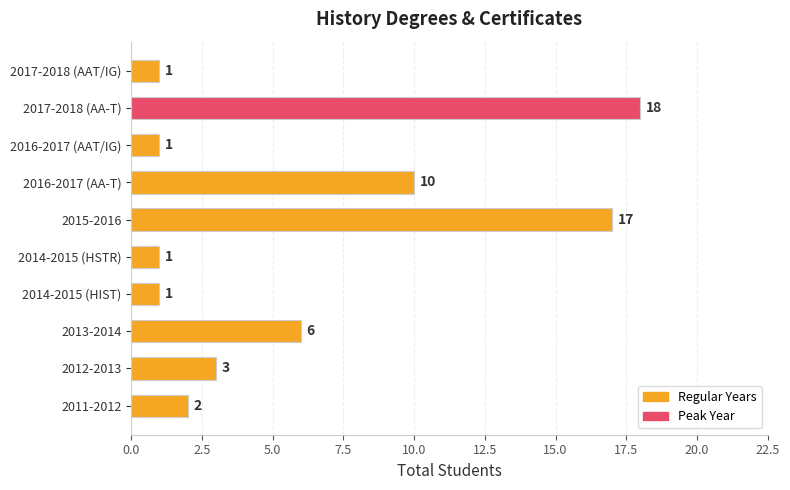

The chart shows a value of 3 at 2012-2013. True or false?

True